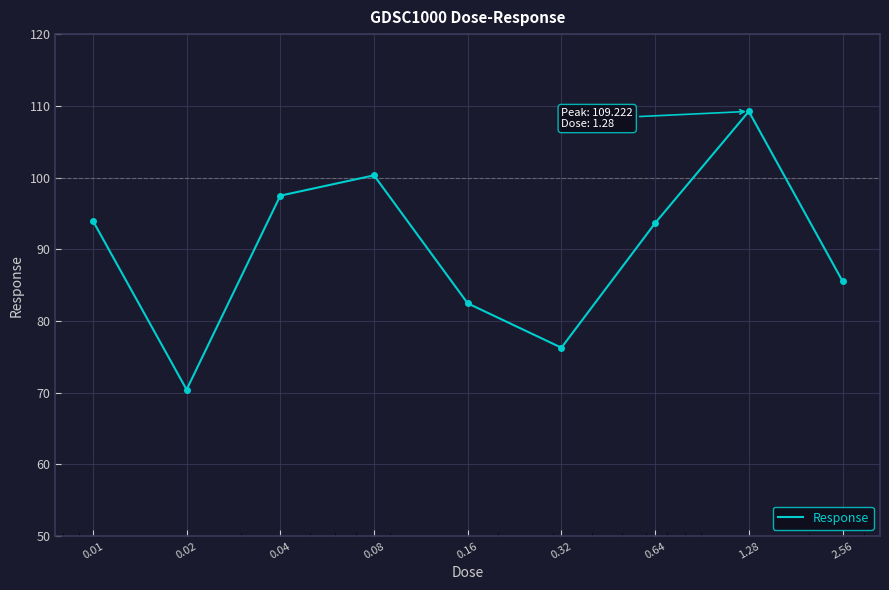

How many values exceed 93?

5